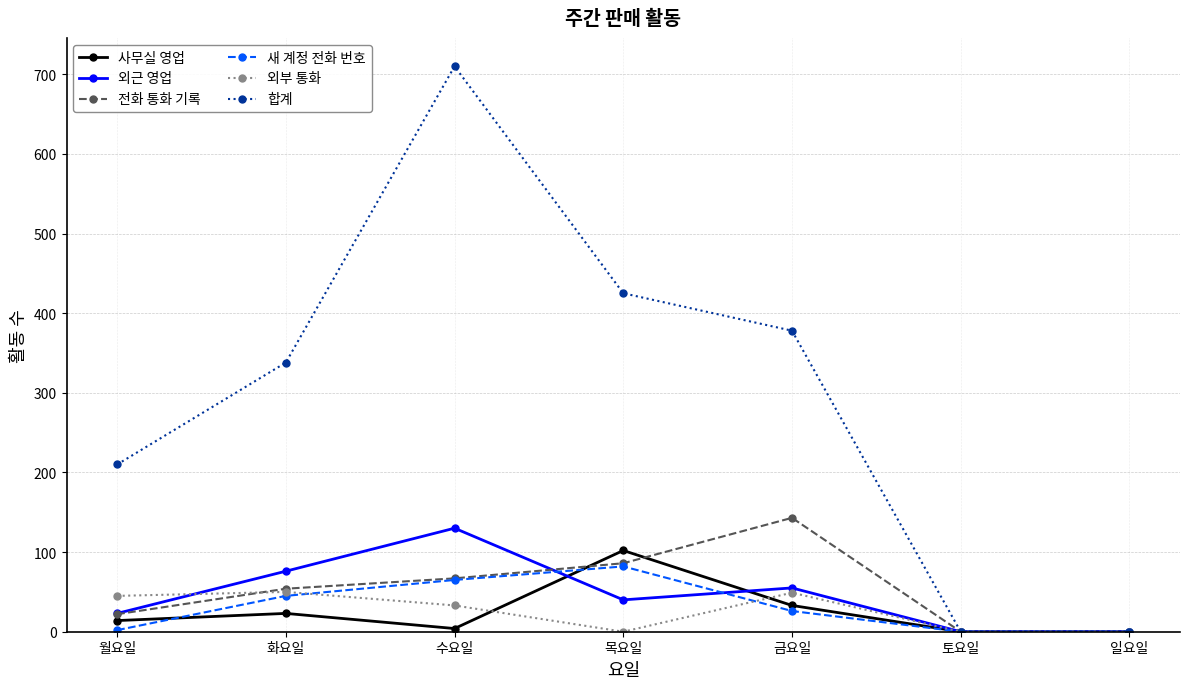

At which category is the sum across all series the highest?

수요일